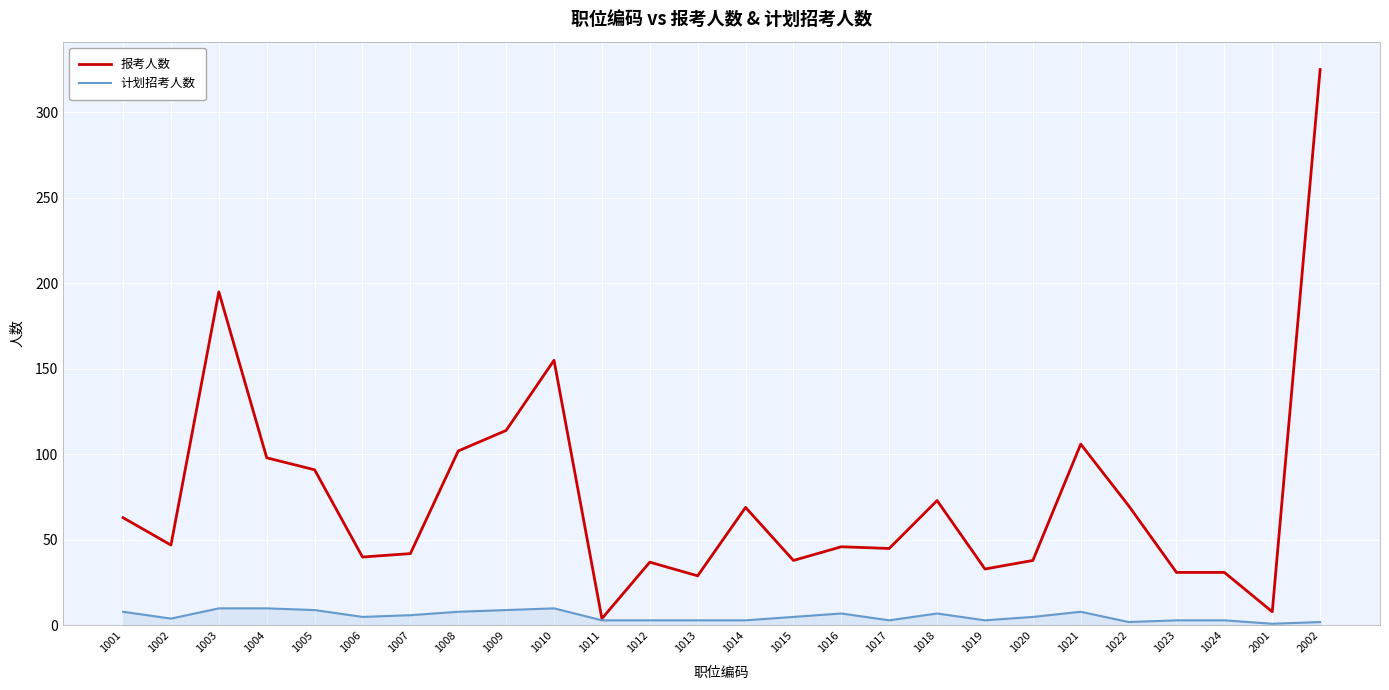

True or false: 报考人数 has a value of 38 at 1020.

True